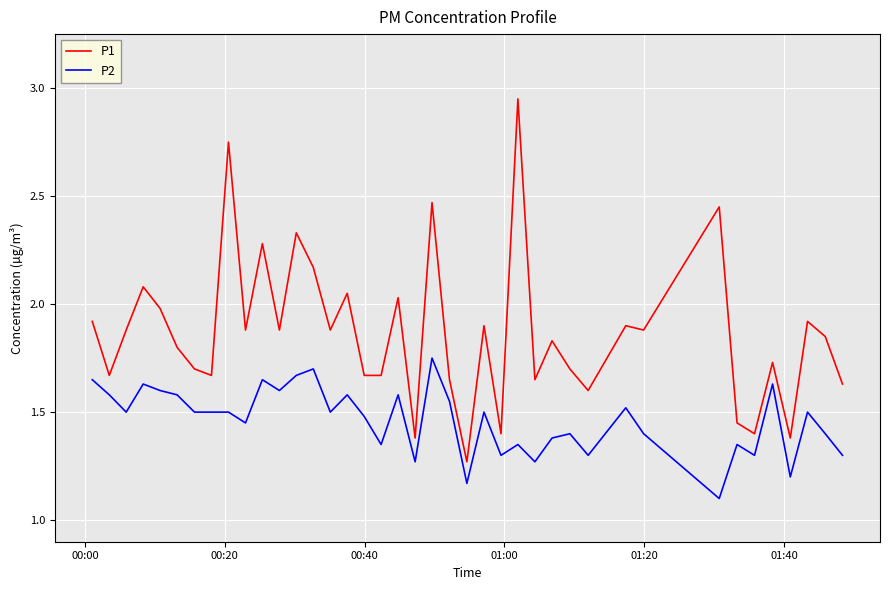

Which series has the widest spread of values?

P1